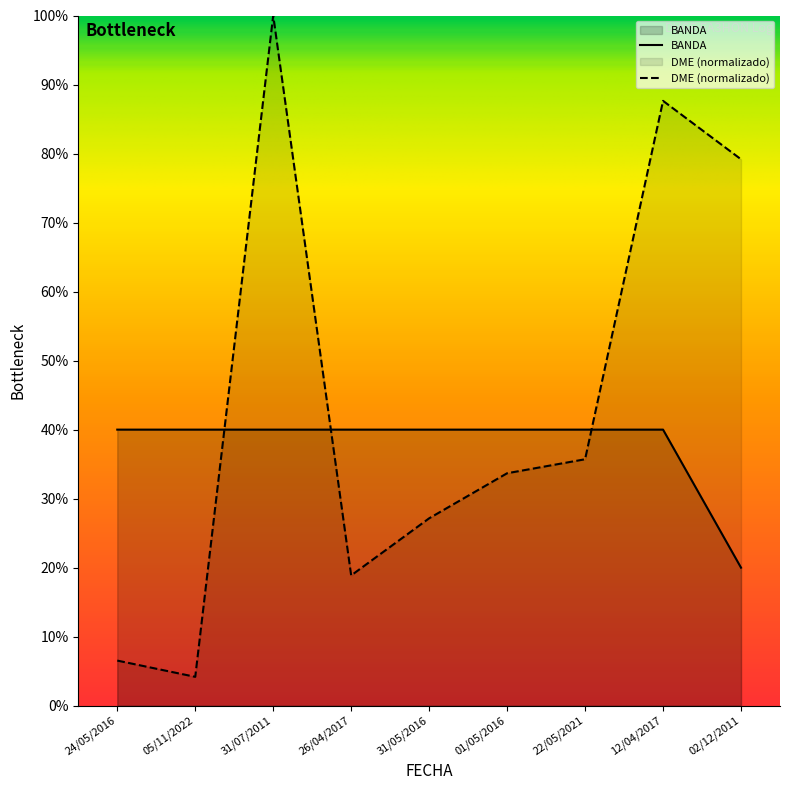

True or false: DME_numeric and BANDA cross at least once.

True